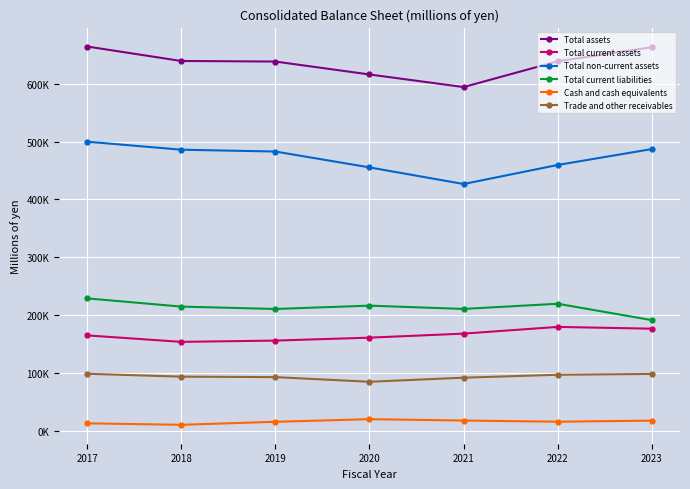

Which series changed the most between 2017 and 2019?

Total assets